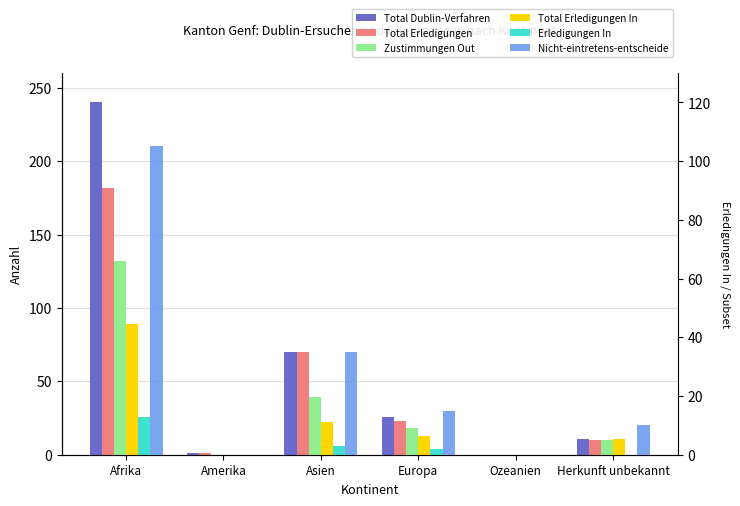

Which category has the highest value in the Total Erledigungen In series?

Afrika